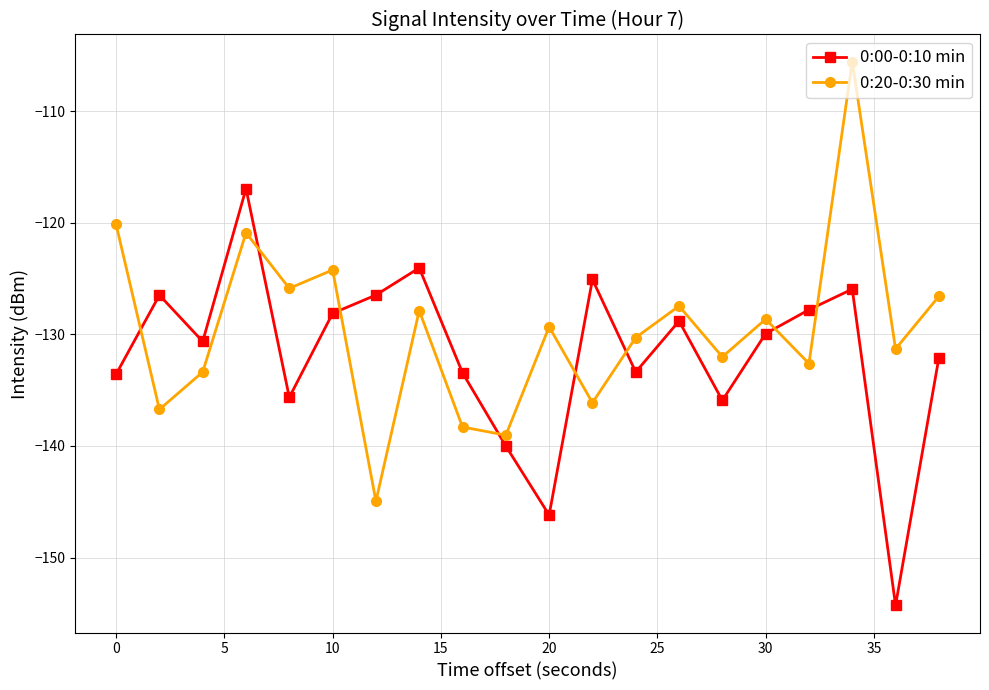

Which series has the widest spread of values?

0:20-0:30 min